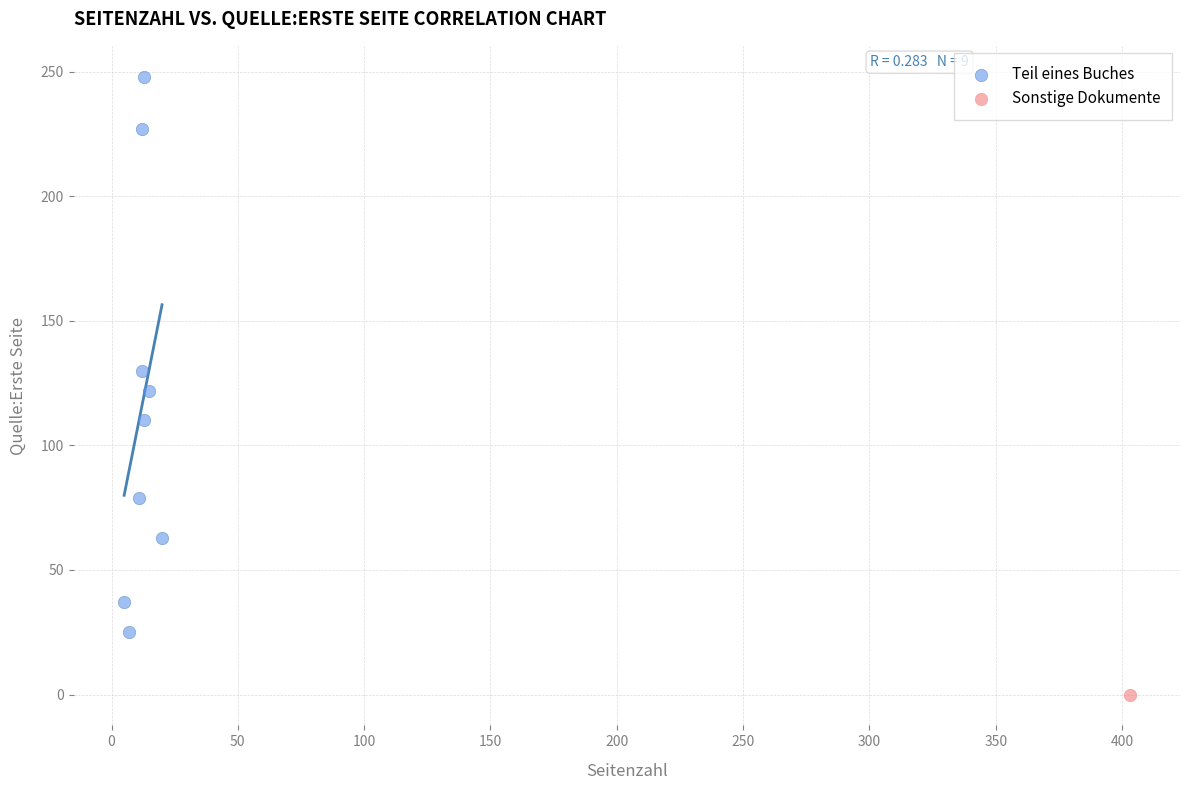

What are all the series names shown in the legend?

Teil eines Buches, Sonstige Dokumente